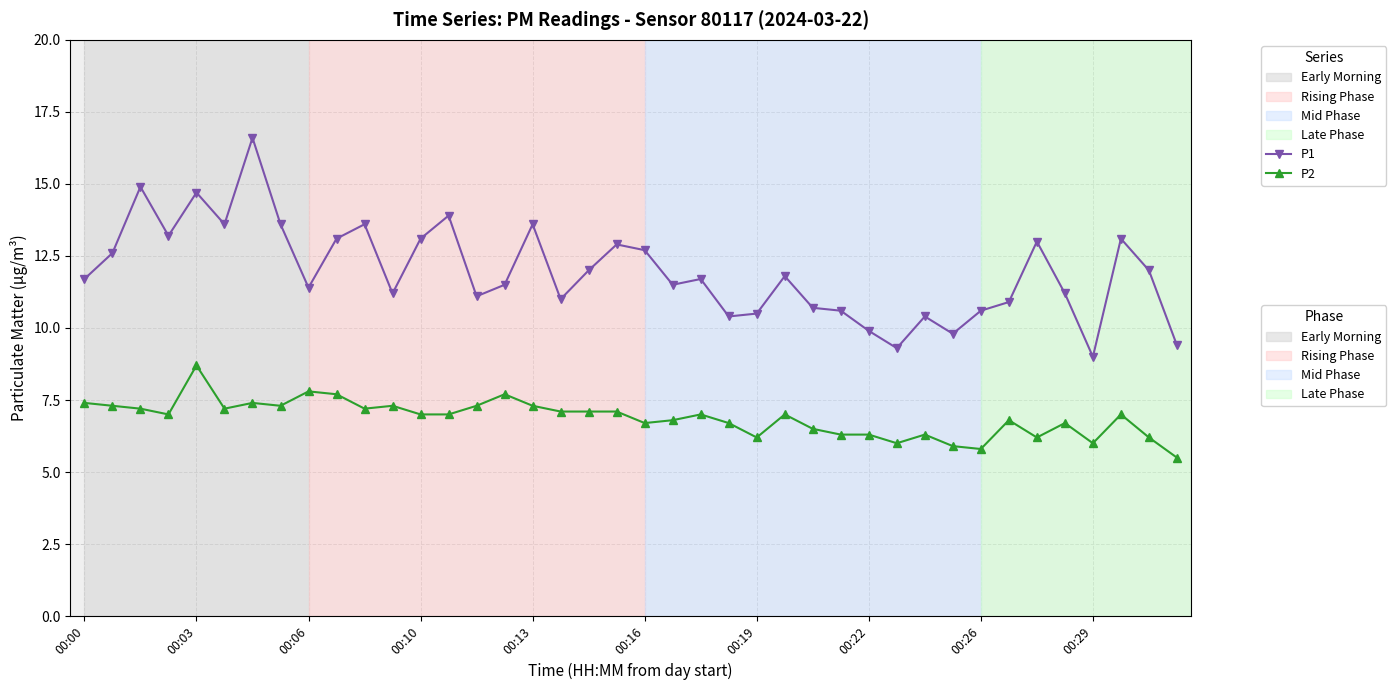

What is the maximum value shown in the chart?

16.6